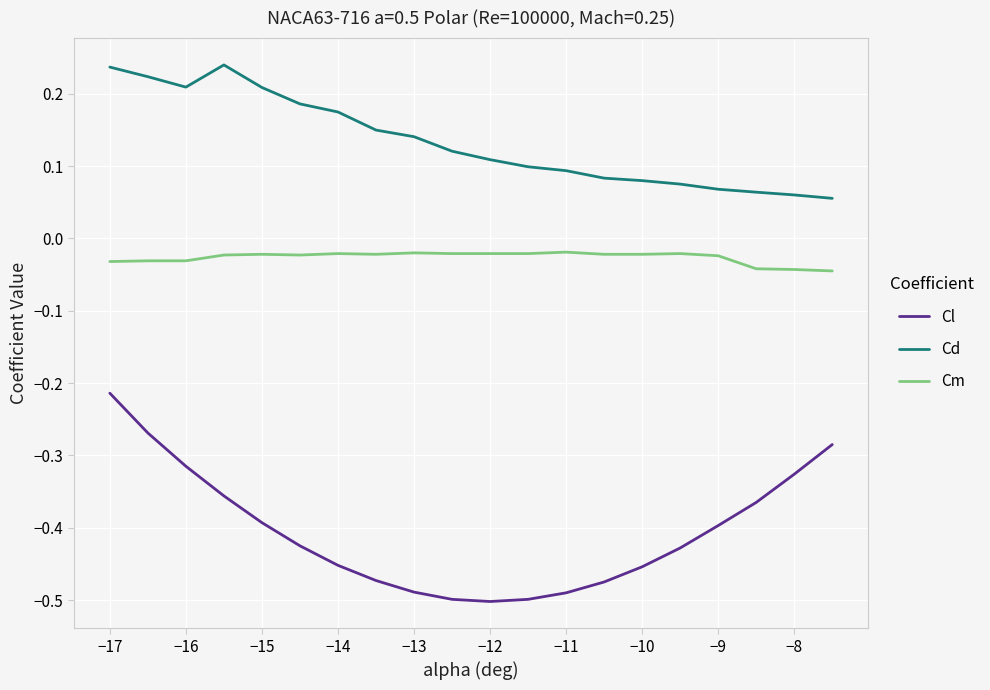

How many categories are shown in the chart?

20